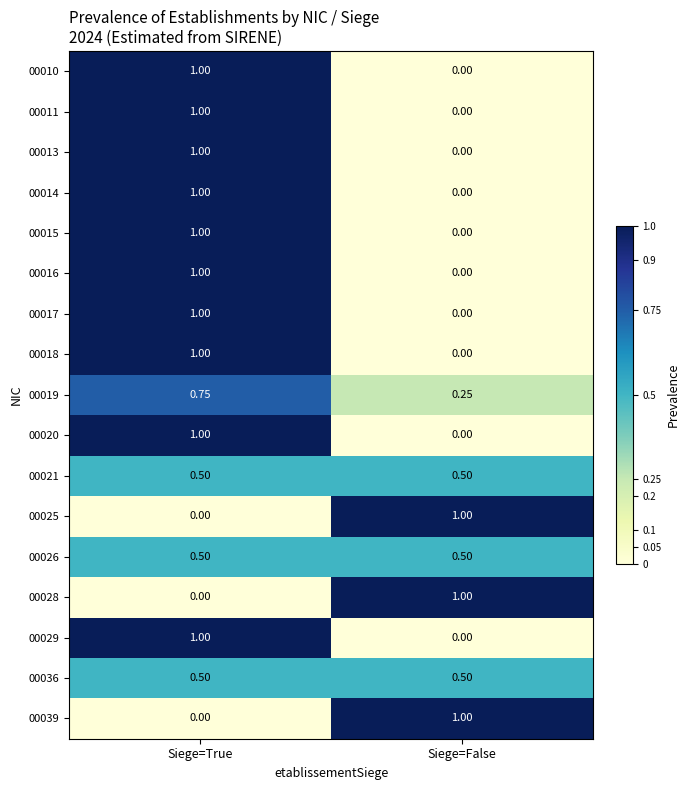

Is the value of 00011 at Siege=False greater than the value of 00026 at Siege=True?

No